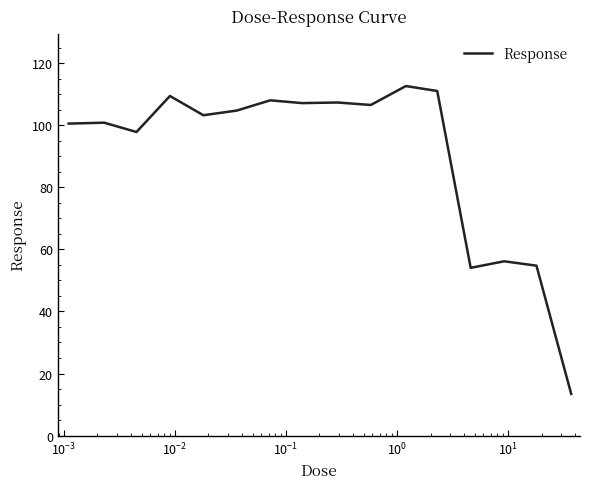

What is the smallest value displayed?

13.4